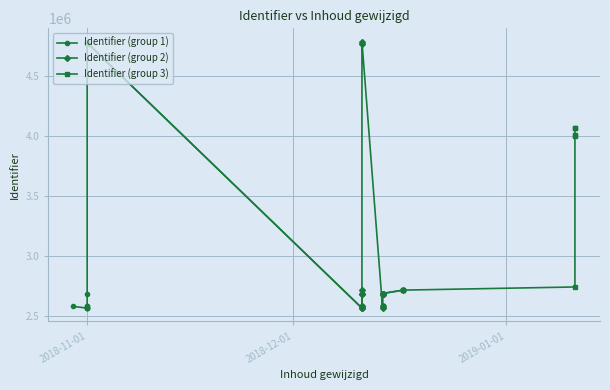

What is the sum of all values?

97902105